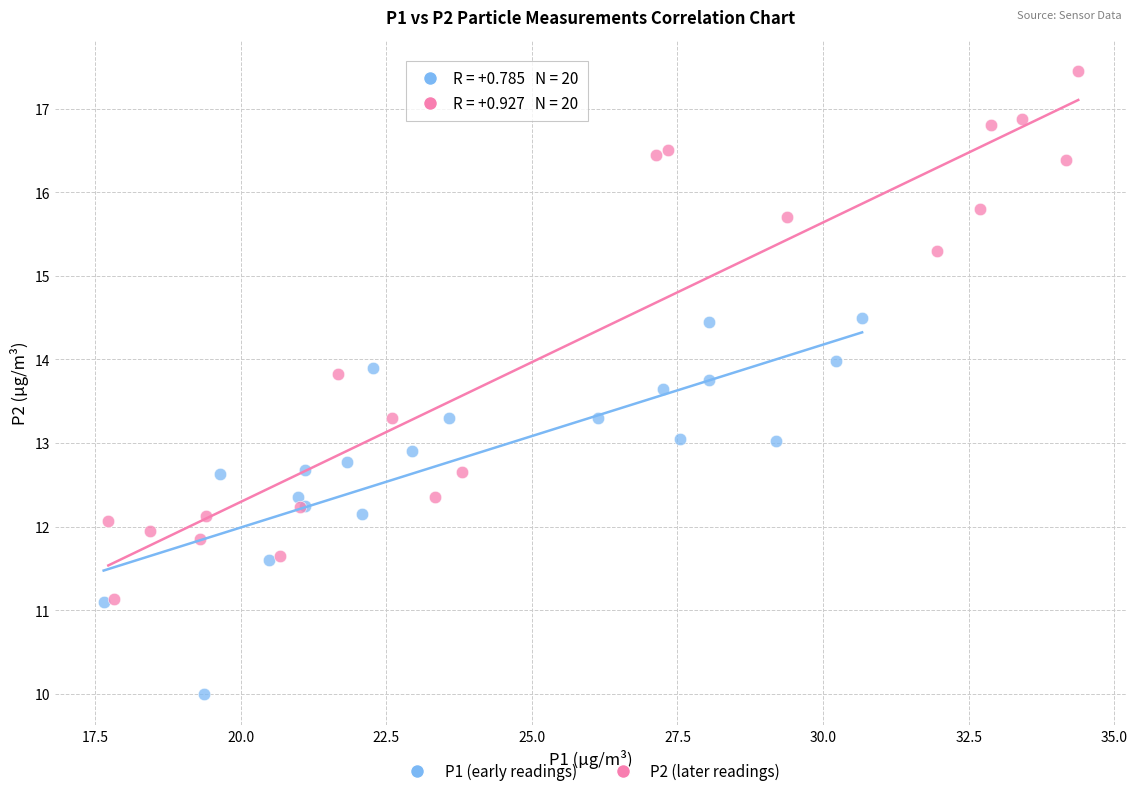

Which series contains the lowest Y value?

P1 (early readings)